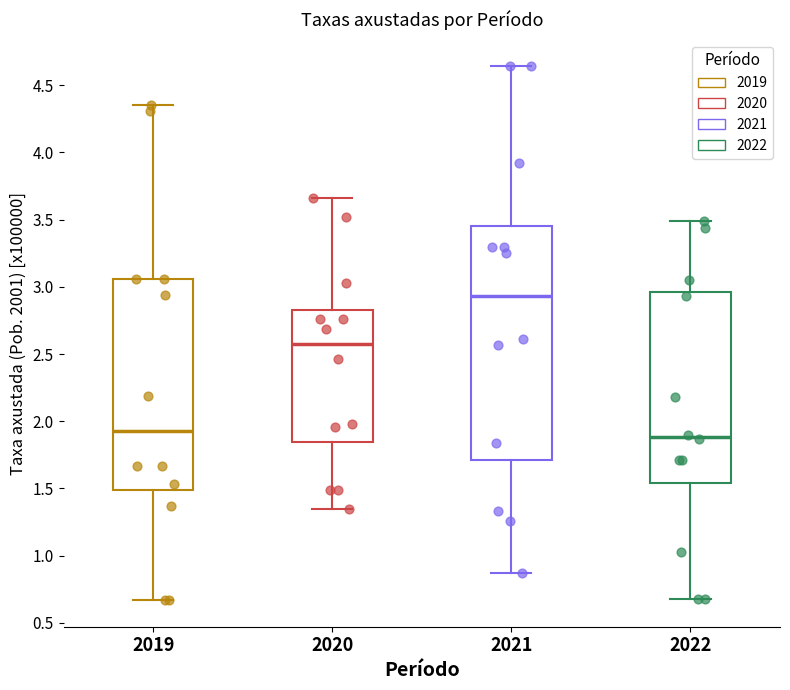

Reading left to right, read every box against the y-axis: the position of its median line, the range the box covers, and the ends of its whiskers. The values are not printed on the chart, so give them approximately, as read against the axis.

2019: median 1.95, box 1.50 to 3.05, whiskers 0.65 to 4.35
2020: median 2.60, box 1.85 to 2.85, whiskers 1.35 to 3.65
2021: median 2.95, box 1.70 to 3.45, whiskers 0.85 to 4.65
2022: median 1.90, box 1.55 to 2.95, whiskers 0.70 to 3.50